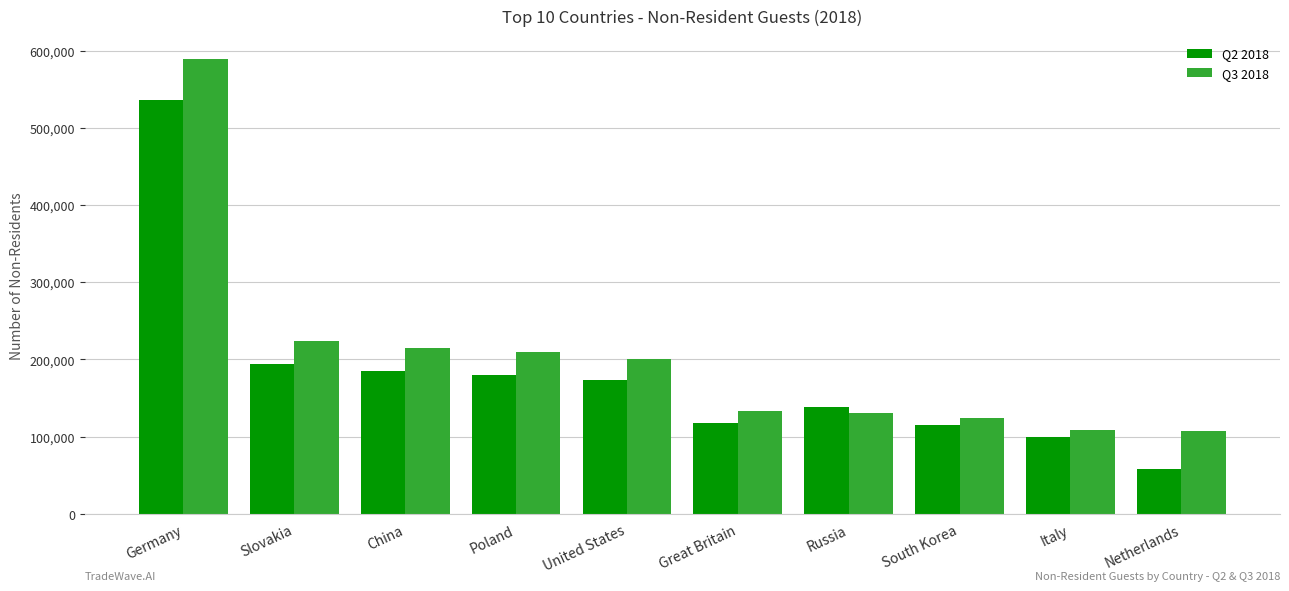

The value of Q3 2018 at Poland is 209549. True or false?

True